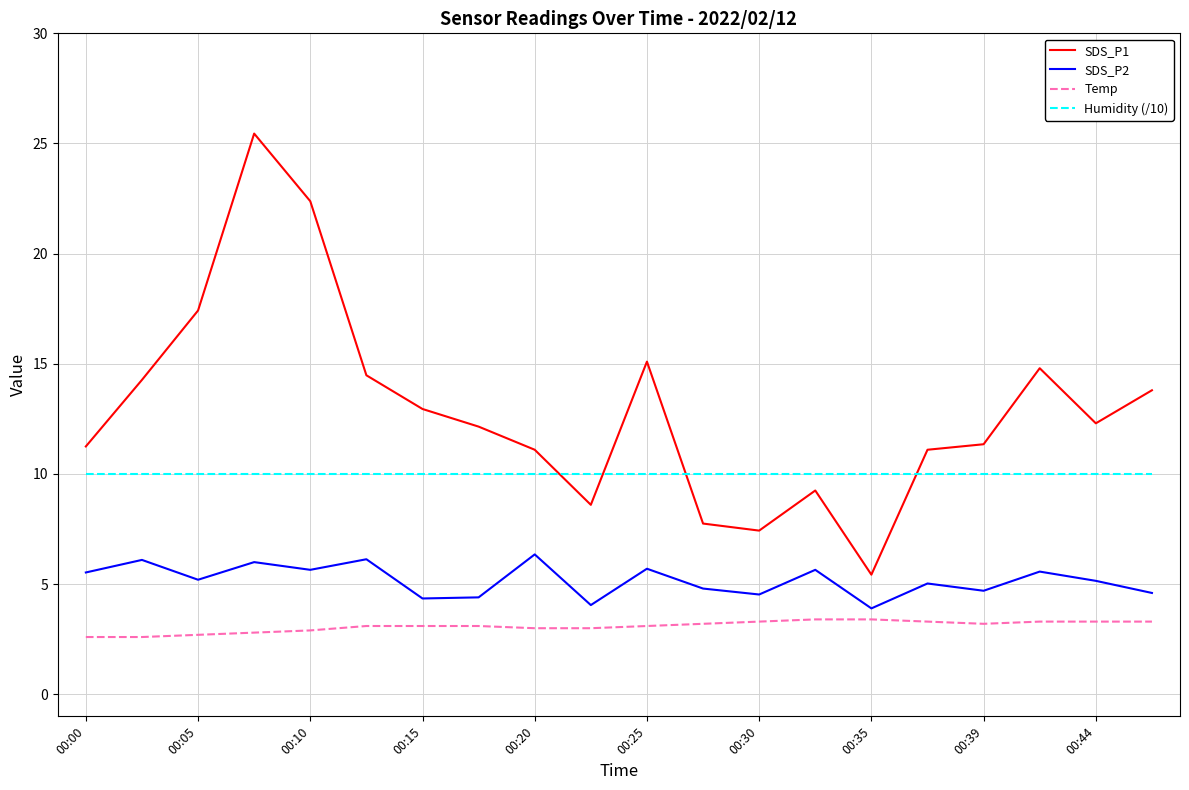

List the series in order of their peak value, highest first.

SDS_P1, Humidity (/10), SDS_P2, Temp